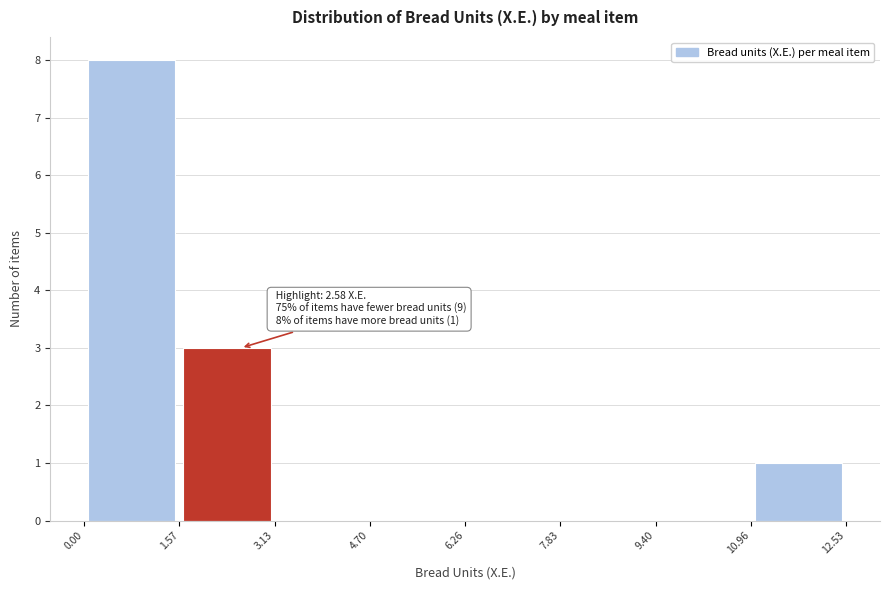

Which range on the x-axis has the tallest bar?

0.00 to 1.57